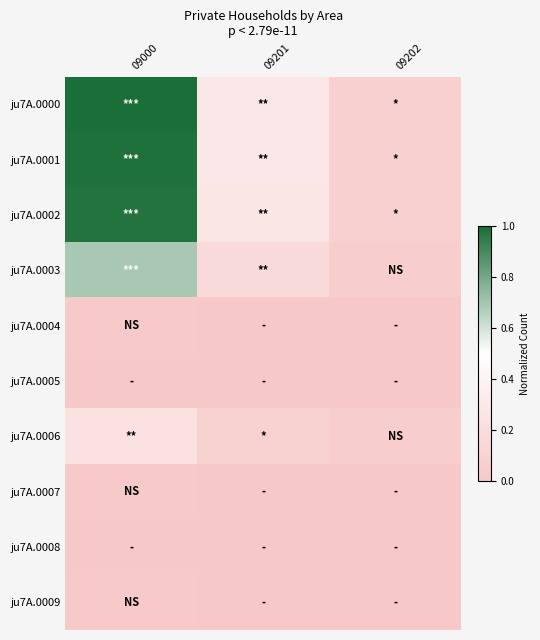

At which category is the sum across all series the highest?

09000